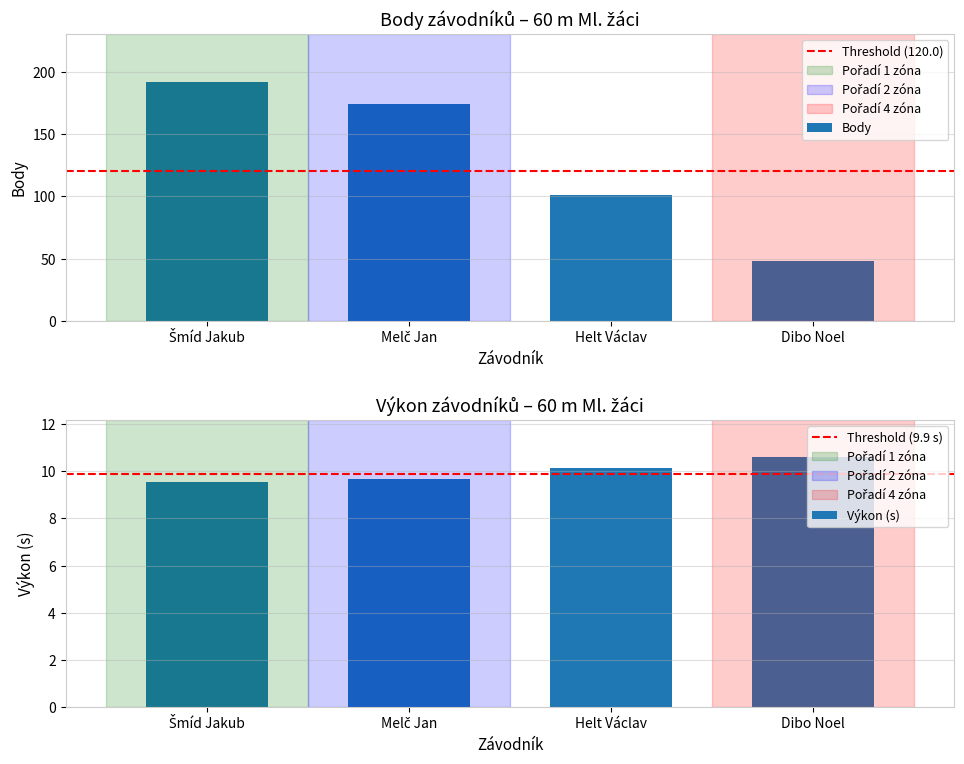

Between Šmíd Jakub and Melč Jan, which series saw the biggest shift?

Body